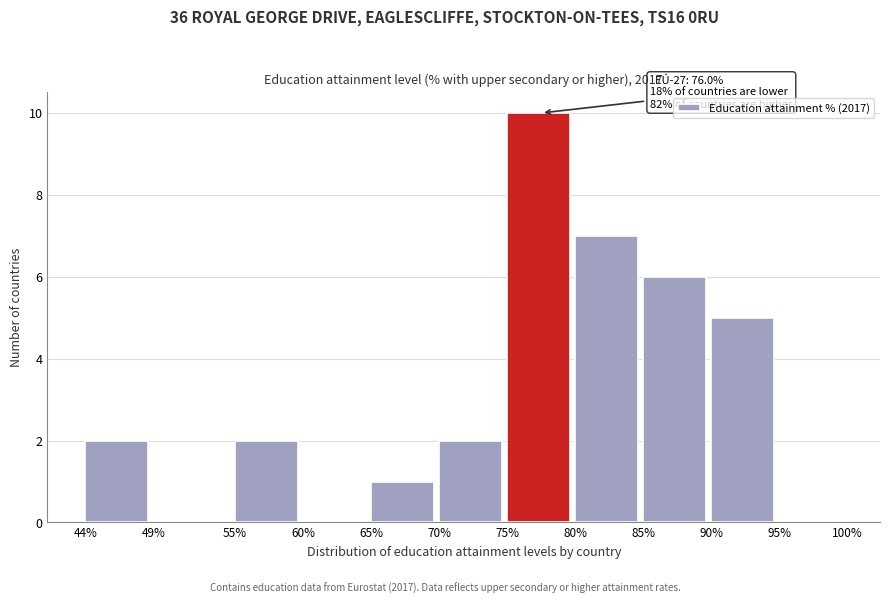

Over which range of the x-axis is the bar tallest?

75% to 80%